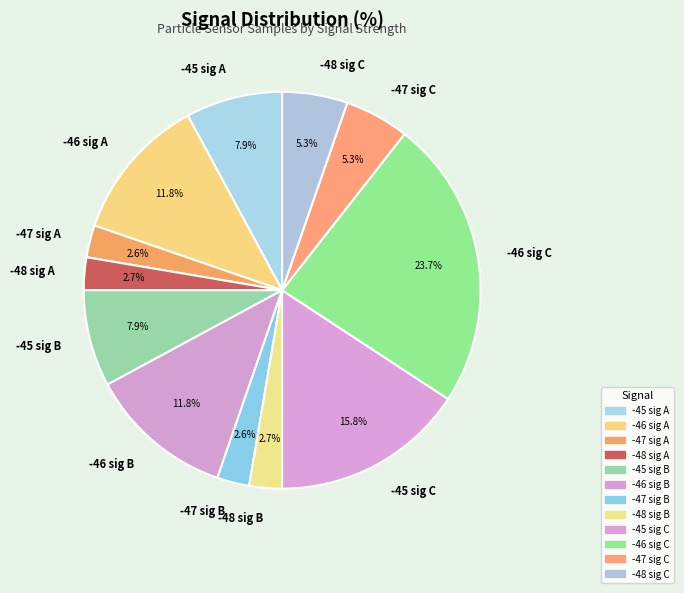

Is -45 sig B the majority of the pie?

No